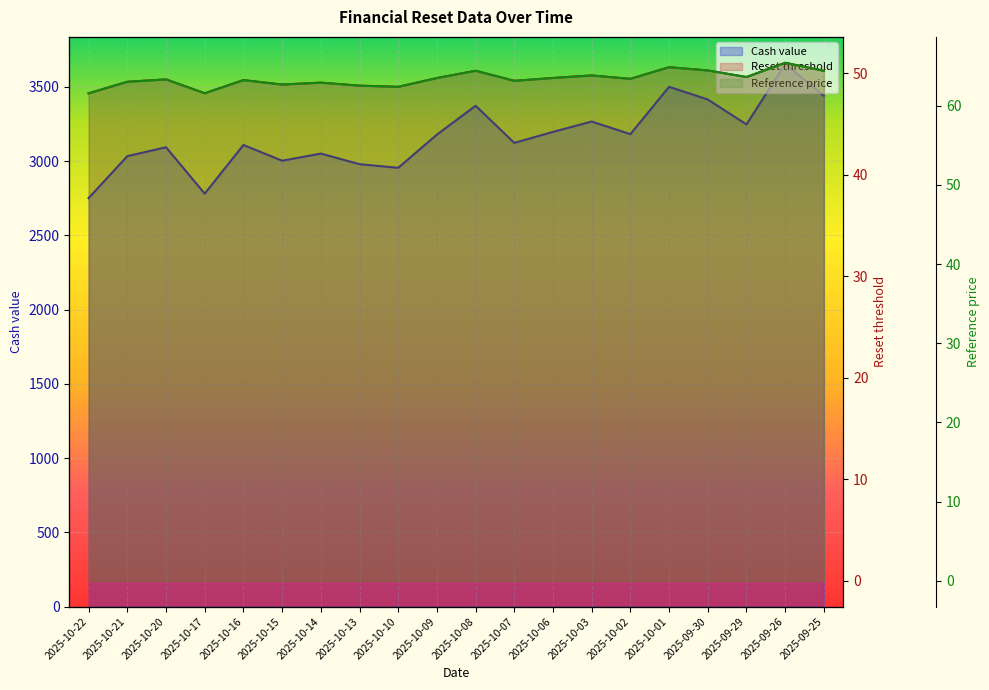

True or false: Cash value has more than 1 points higher than both neighbors.

True